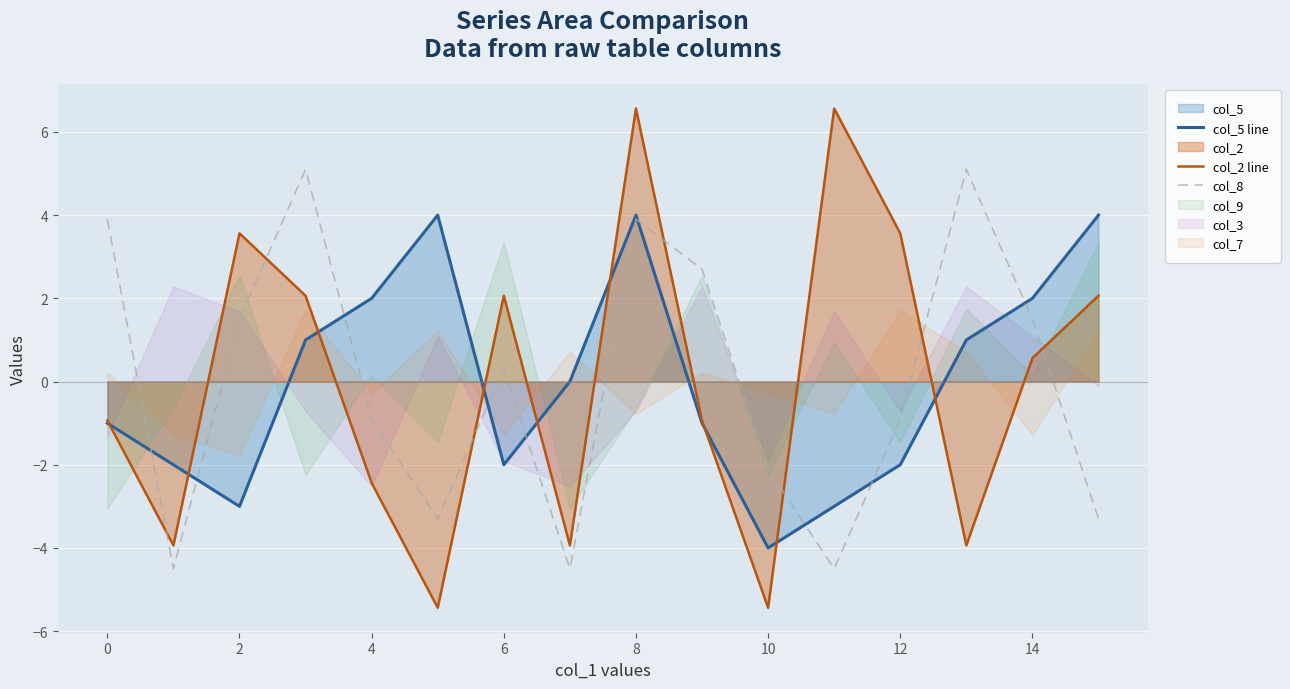

How many lines are shown in the chart?

3